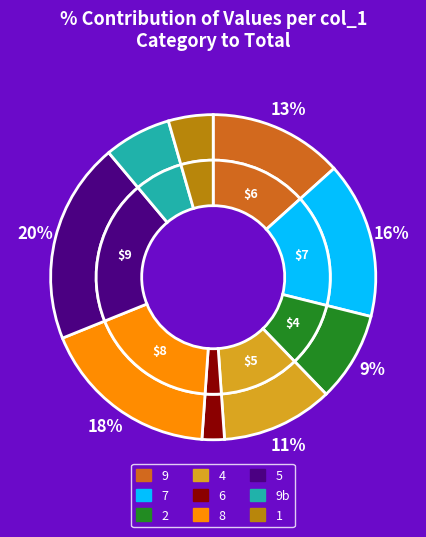

Which has a higher value, 9 or 2?

9